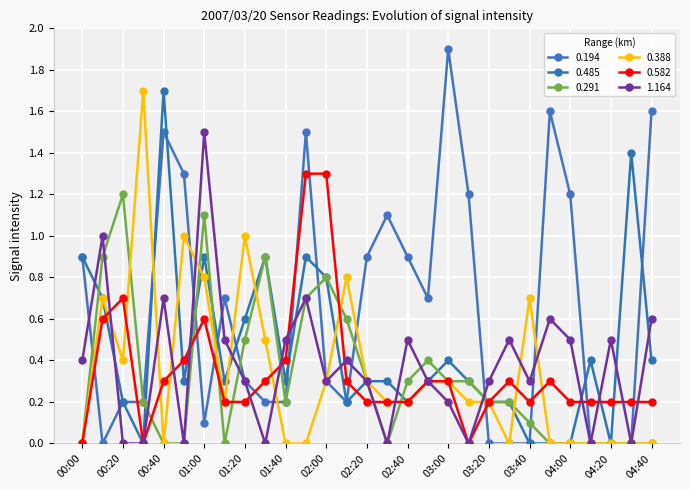

Which series has the largest total across all categories?

0.194